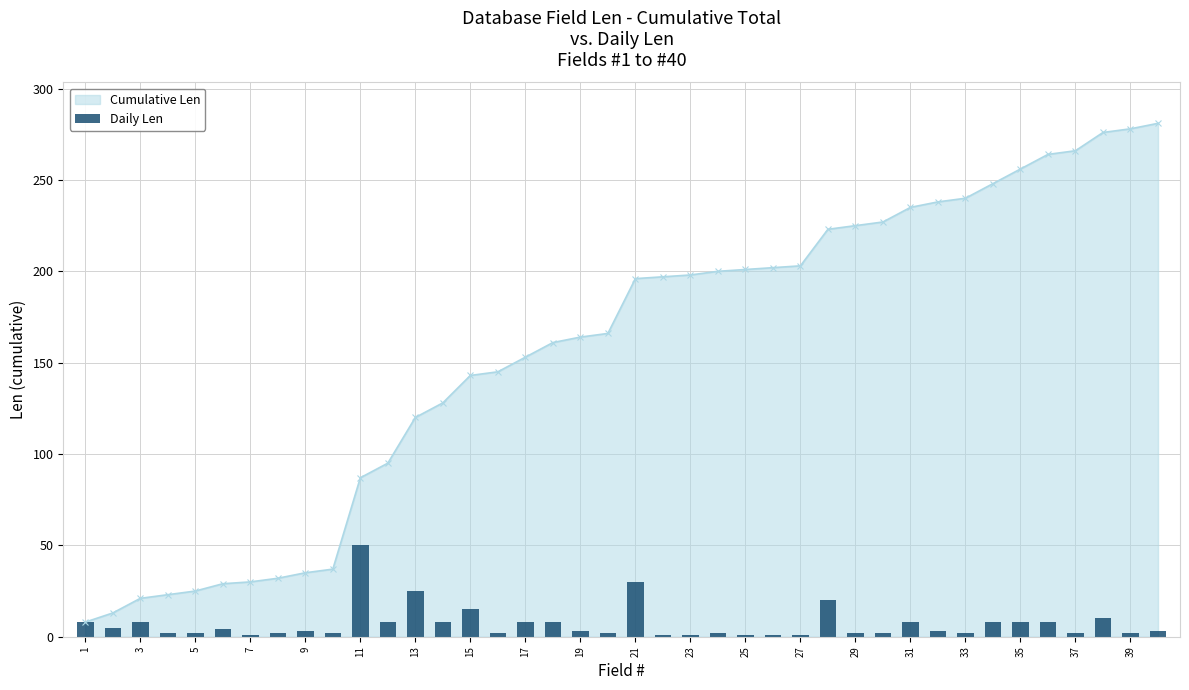

True or false: Cumulative Len has a value of 235 at 31.

True